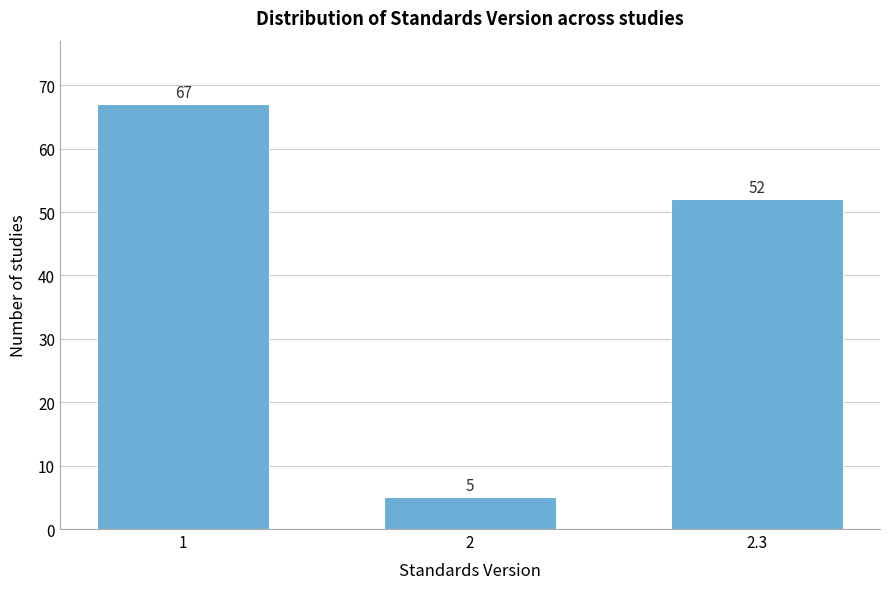

Reading right to left, list all the values displayed in this chart.

2.3=52	2=5	1=67